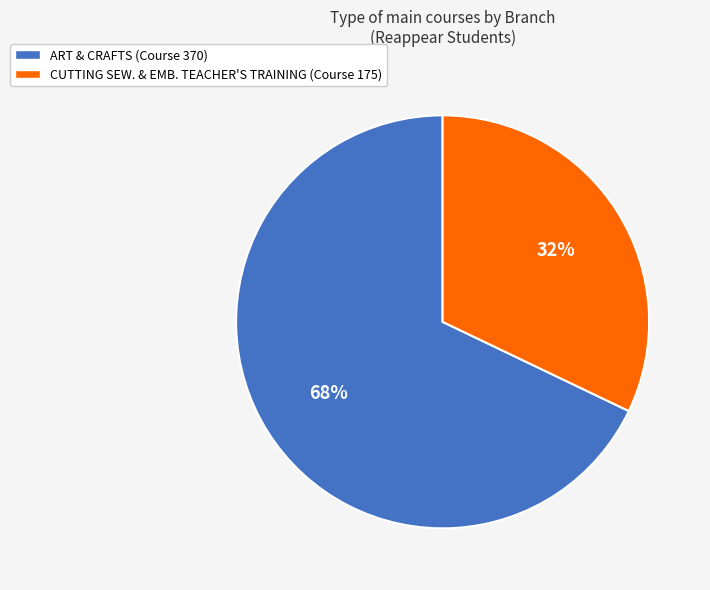

Is it true that CUTTING SEW. & EMB. TEACHER'S TRAINING (Course 175) is 44% of the pie?

False